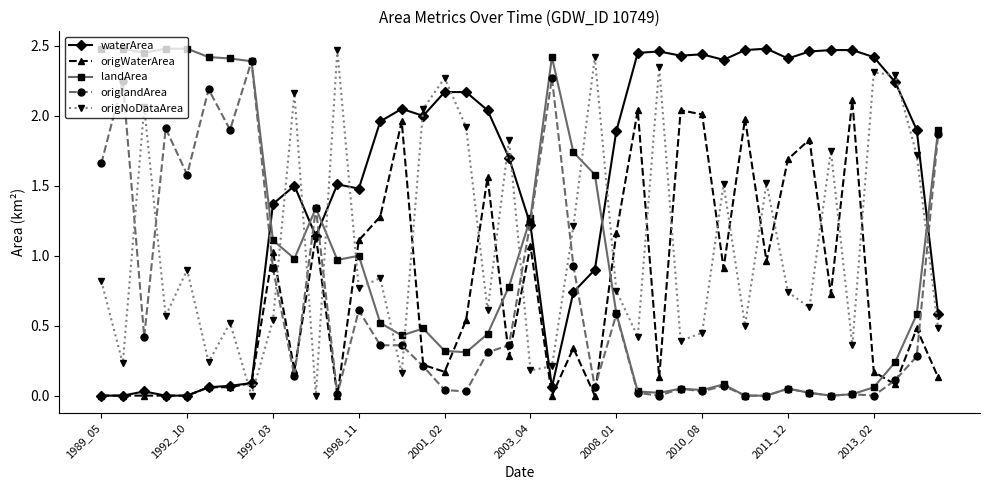

Count the number of categories in the chart.

40